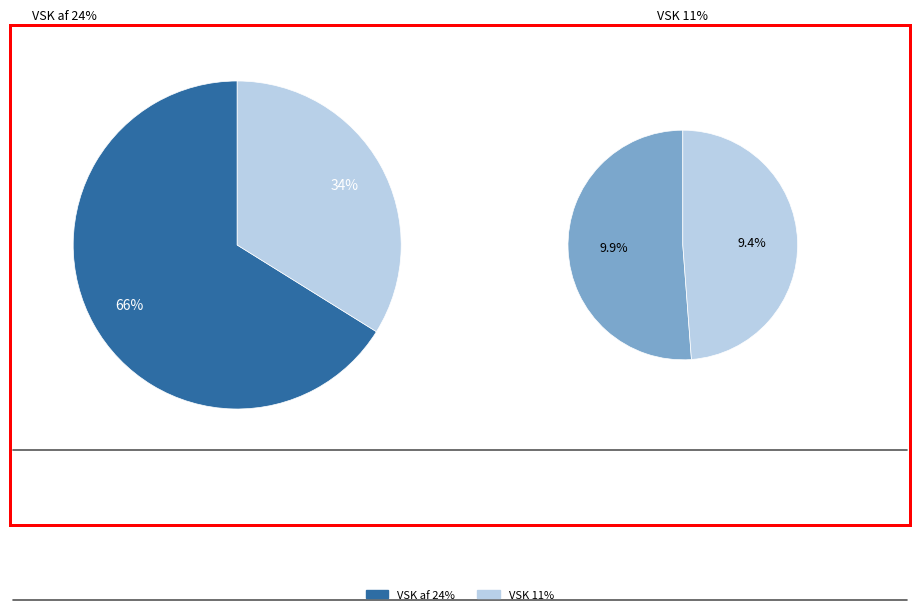

How many slices are in this pie chart?

2